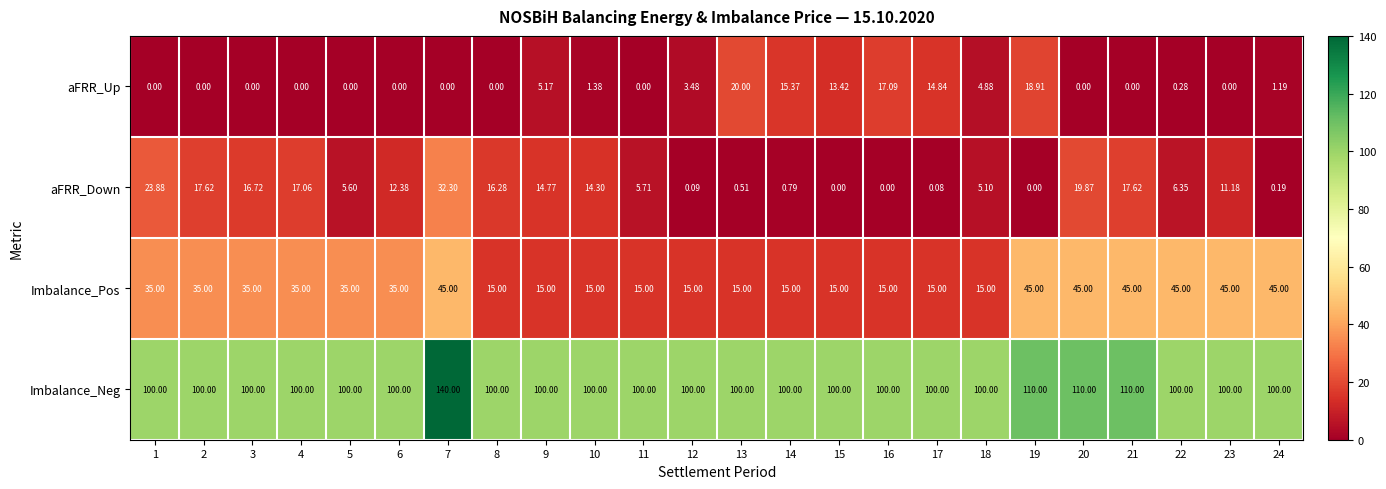

What is the difference between the highest and lowest values at 1?

100.0